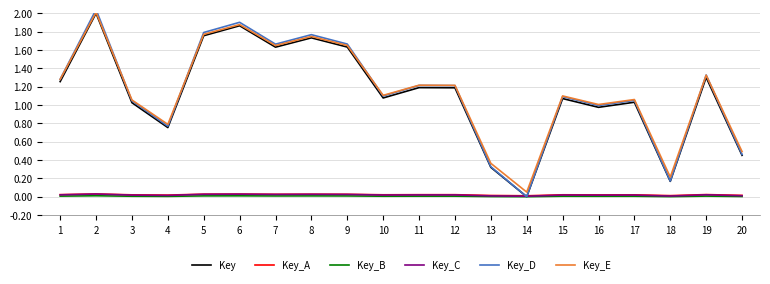

Reading left to right, transcribe all the data shown in this chart.

Key: 1.3	2.0	1.0	0.8	1.8	1.9	1.6	1.7	1.6	1.1	1.2	1.2	0.3	0.0	1.1	1.0	1.0	0.2	1.3	0.5
Key_A: 0.0	0.0	0.0	0.0	0.0	0.0	0.0	0.0	0.0	0.0	0.0	0.0	0.0	0.0	0.0	0.0	0.0	0.0	0.0	0.0
Key_B: 0.0	0.0	0.0	0.0	0.0	0.0	0.0	0.0	0.0	0.0	0.0	0.0	0.0	0.0	0.0	0.0	0.0	0.0	0.0	0.0
Key_C: 0.0	0.0	0.0	0.0	0.0	0.0	0.0	0.0	0.0	0.0	0.0	0.0	0.0	0.0	0.0	0.0	0.0	0.0	0.0	0.0
Key_D: 1.3	2.0	1.0	0.8	1.8	1.9	1.7	1.8	1.7	1.1	1.2	1.2	0.3	0.0	1.1	1.0	1.1	0.2	1.3	0.5
Key_E: 1.3	2.0	1.1	0.8	1.8	1.9	1.6	1.7	1.6	1.1	1.2	1.2	0.4	0.1	1.1	1.0	1.1	0.2	1.3	0.5